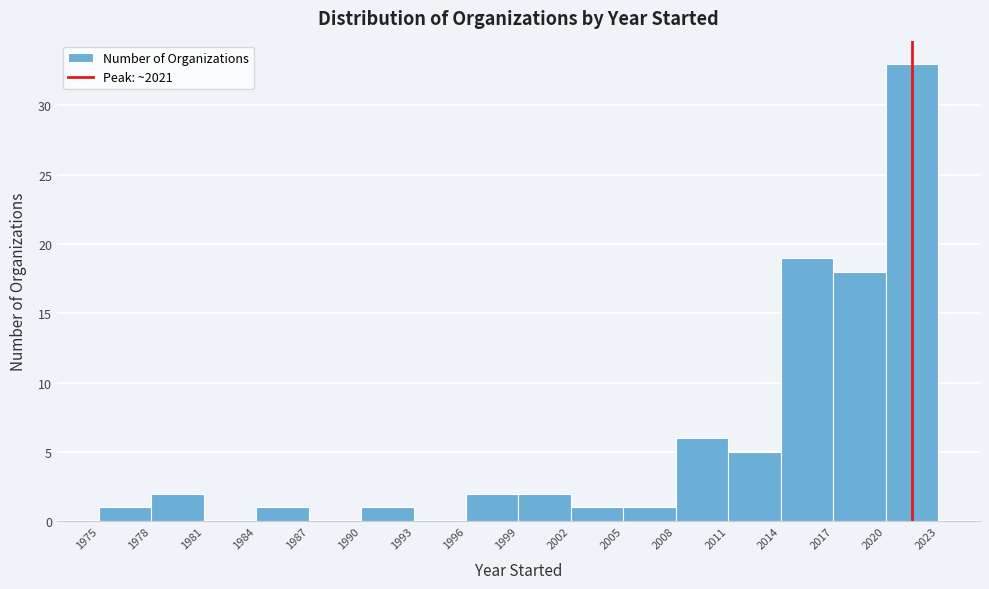

Which range on the x-axis has the tallest bar?

2020 to 2023